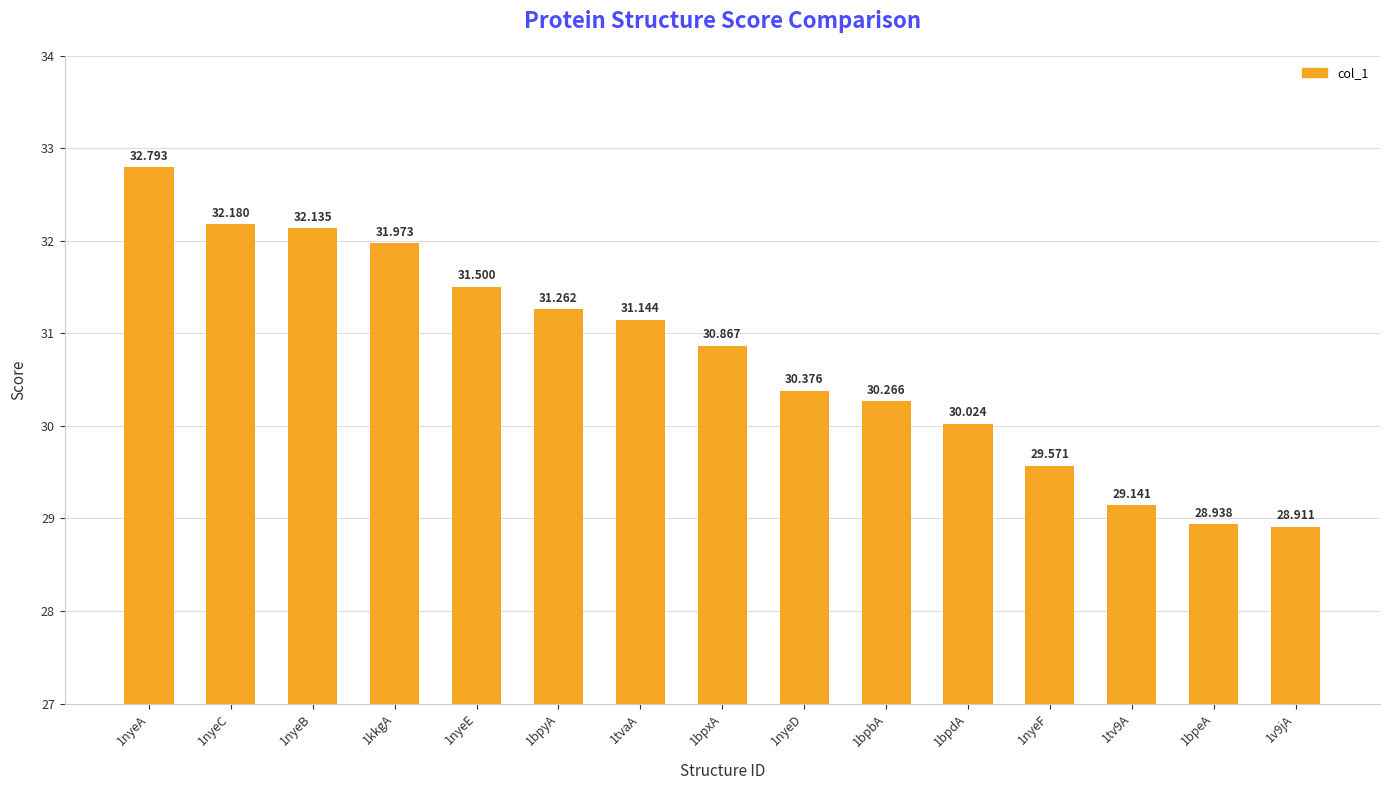

Approximately how many times larger is the value at 1kkgA compared to 1tv9A?

1.1